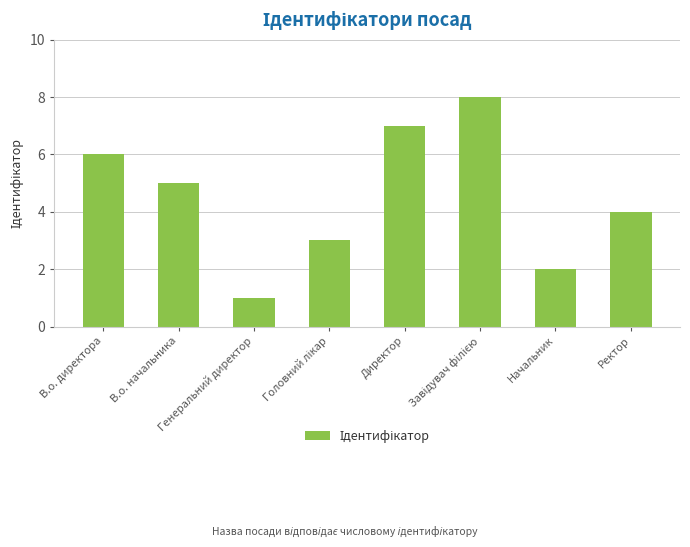

What is the difference between the maximum and second lowest values?

6